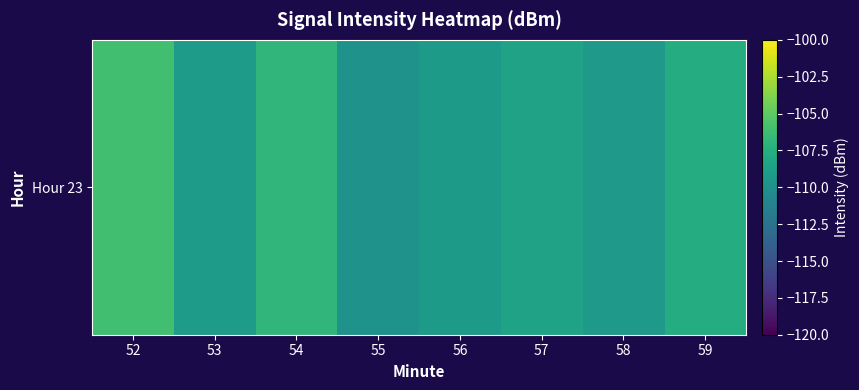

How many values are below -108?

5